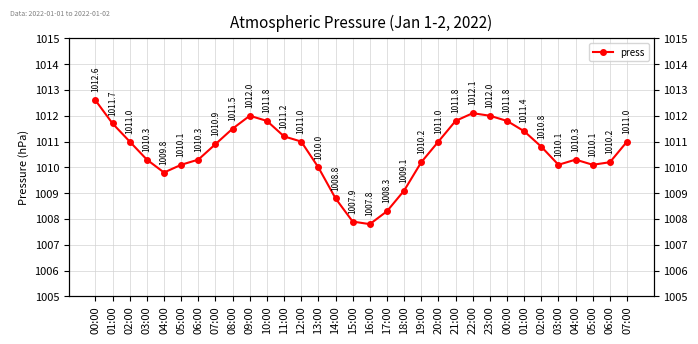

Rank the categories by value from highest to lowest.

00:00, 22:00, 09:00, 23:00, 10:00, 21:00, 00:00, 01:00, 08:00, 01:00, 11:00, 02:00, 12:00, 20:00, 07:00, 07:00, 02:00, 03:00, 06:00, 04:00, 19:00, 06:00, 05:00, 03:00, 05:00, 13:00, 04:00, 18:00, 14:00, 17:00, 15:00, 16:00